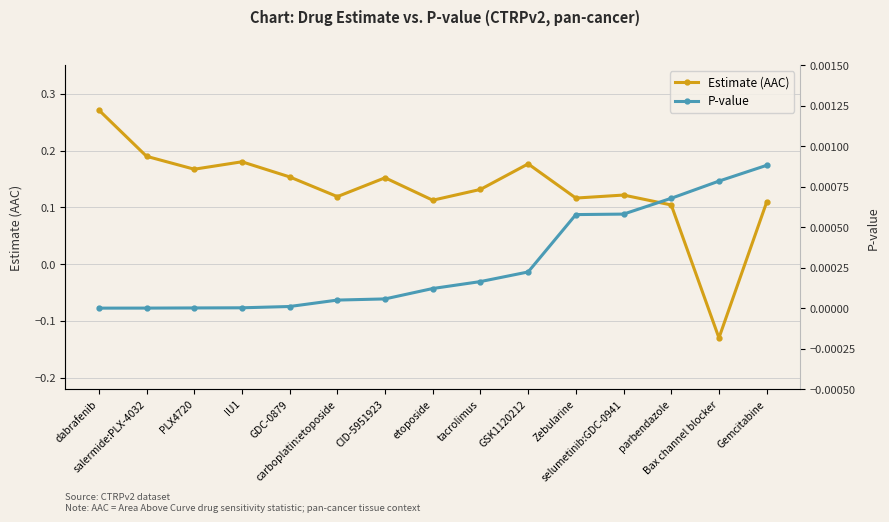

Which series has the widest spread of values?

Estimate (AAC)